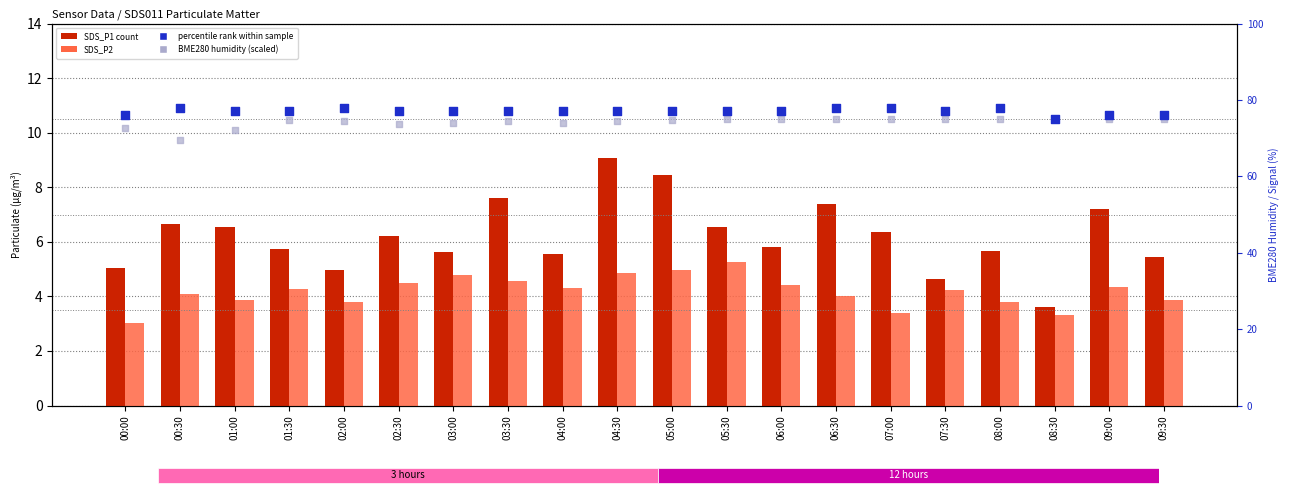

What are all the series names shown in the legend?

SDS_P1 (count), SDS_P2, percentile rank within sample, BME280 humidity (scaled)